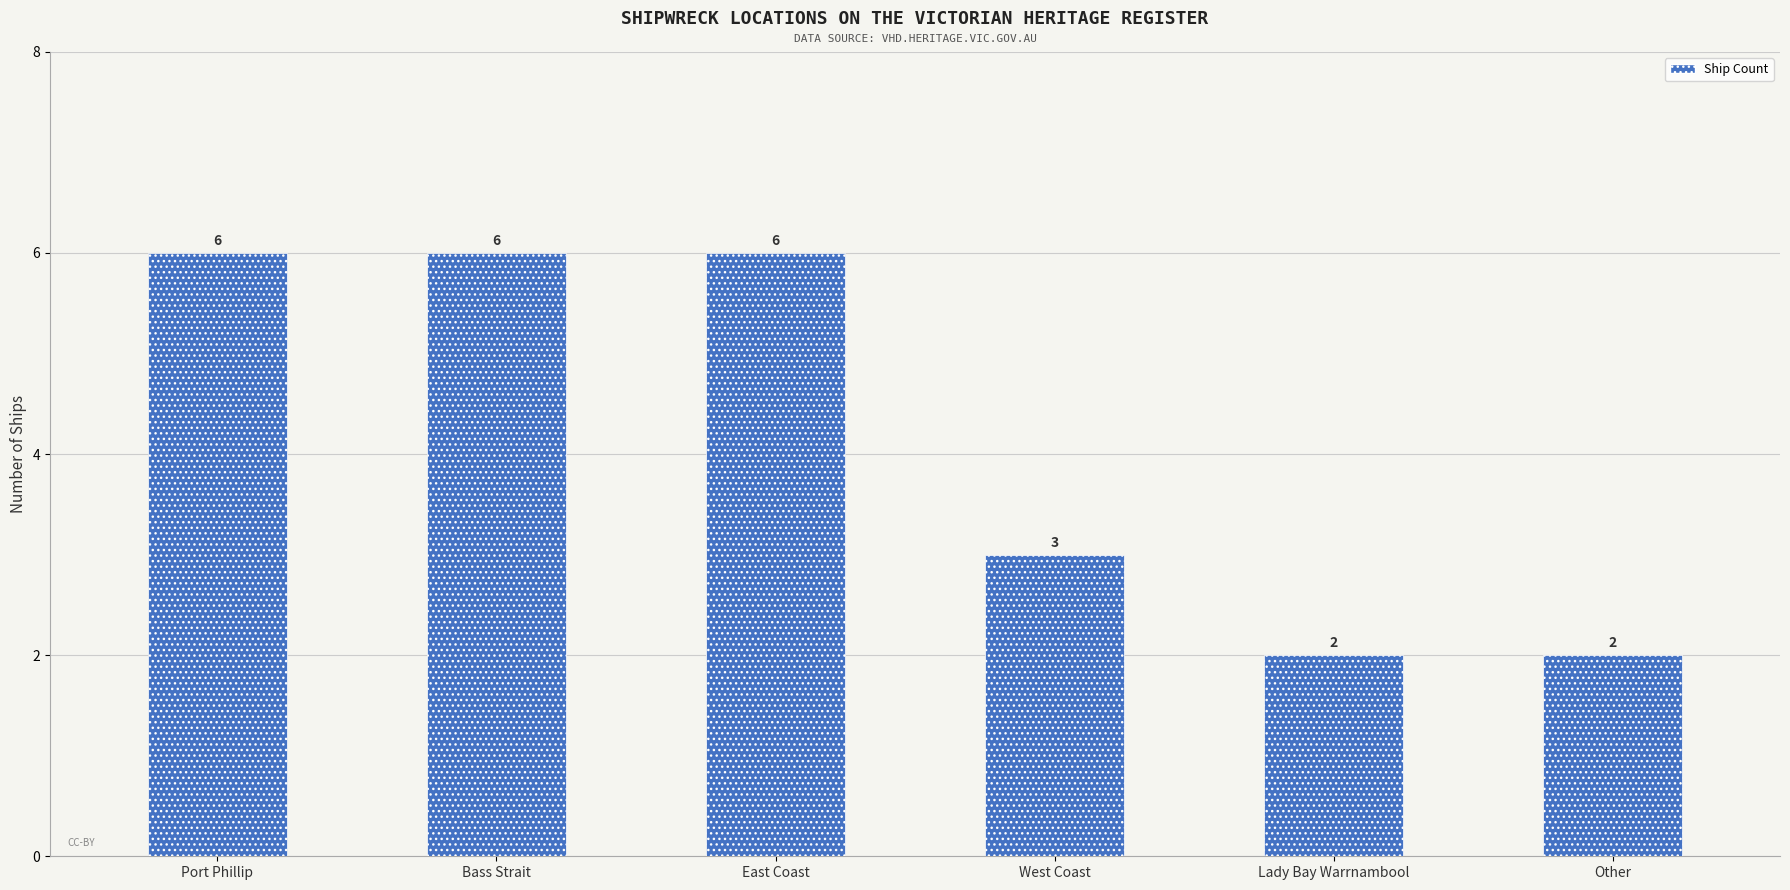

What is the maximum value shown in the chart?

6